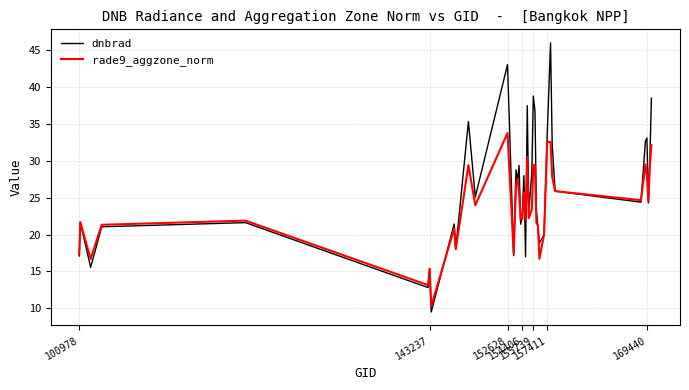

What is the lowest value of the dnbrad series?

9.5